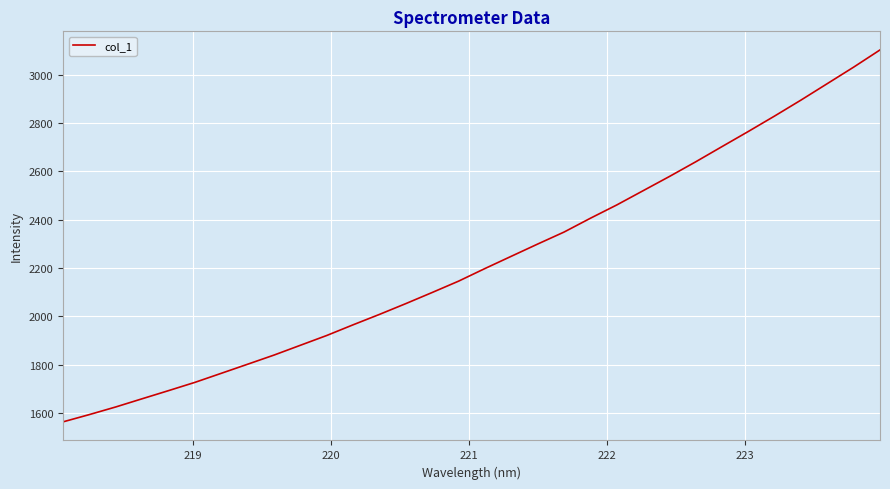

True or false: there are more than 0 points higher than both neighbors.

False